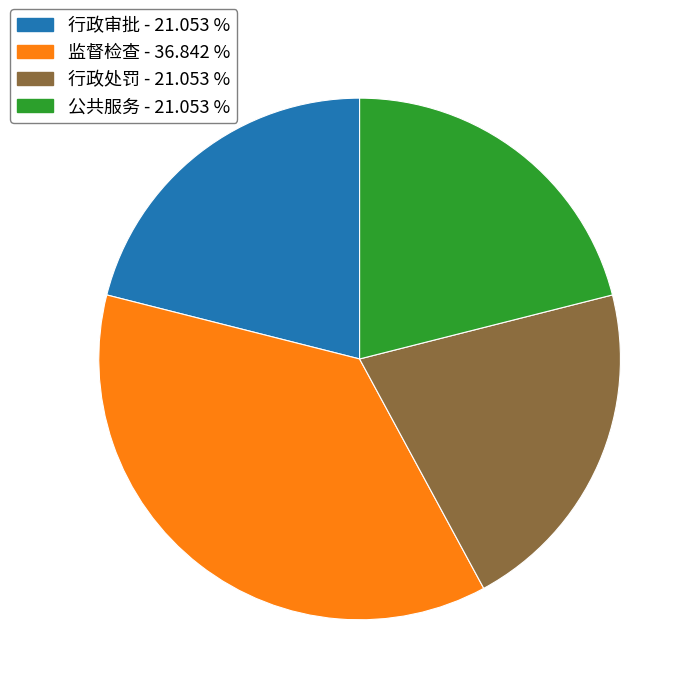

Does 行政审批 account for over 50% of the chart?

No